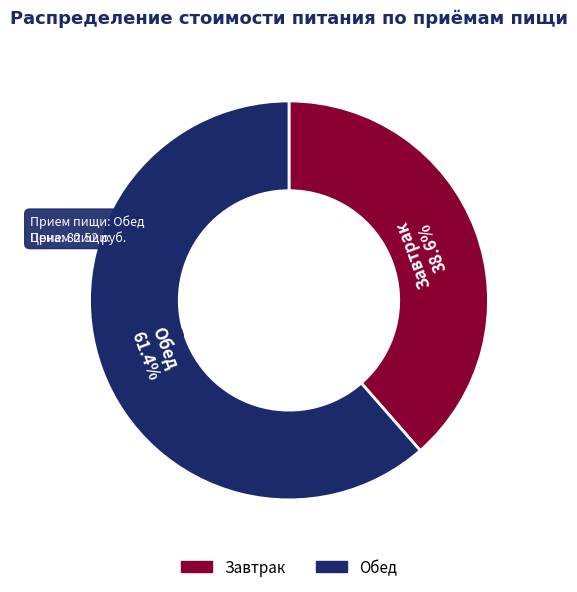

What percentage is the Завтрак slice, to the nearest percent?

39%